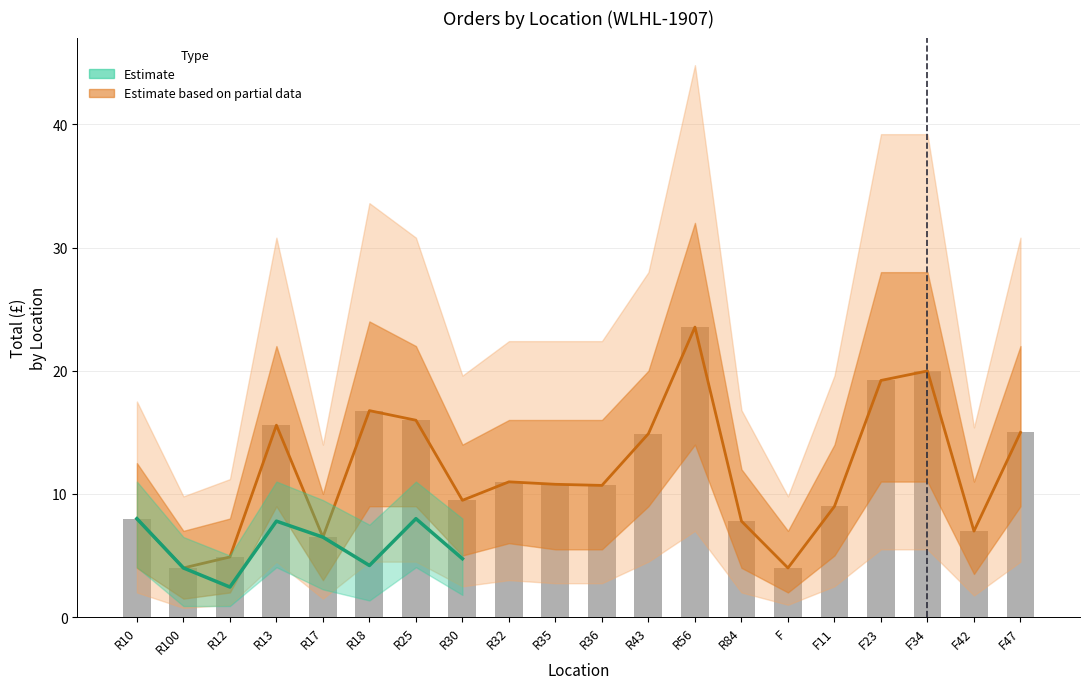

What is the ratio of the value at R56 to the value at R43?

1.6